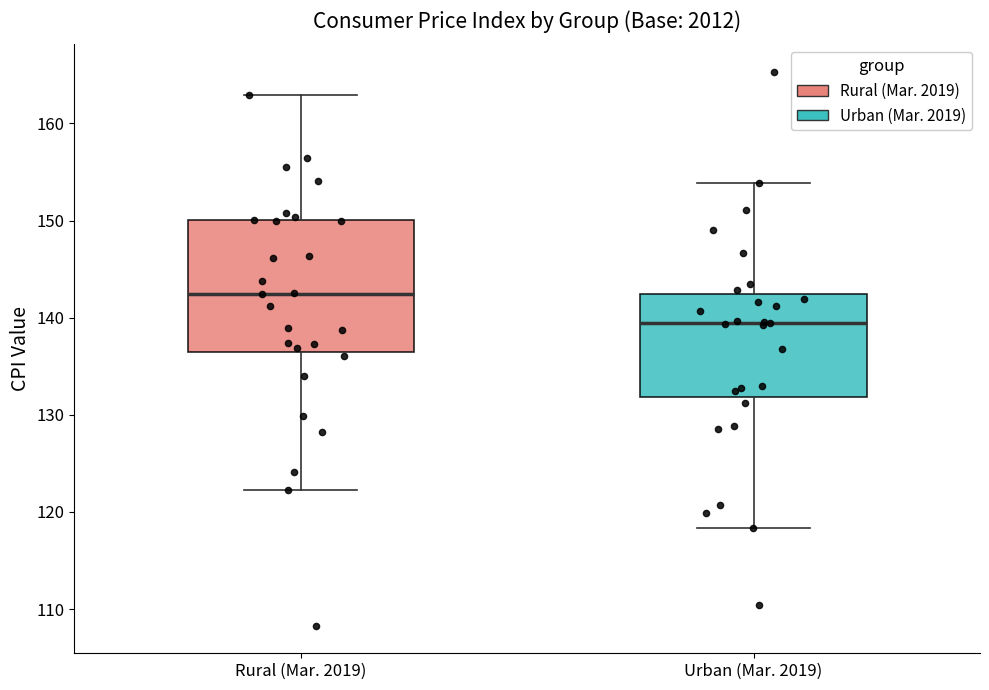

Comparing the boxes themselves (not the whiskers), which one is the tallest?

Rural (Mar. 2019)